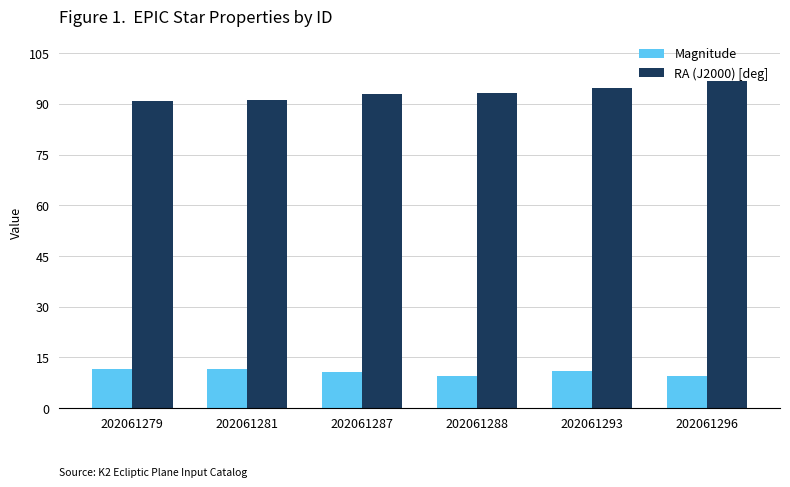

How many distinct data groups are displayed?

2